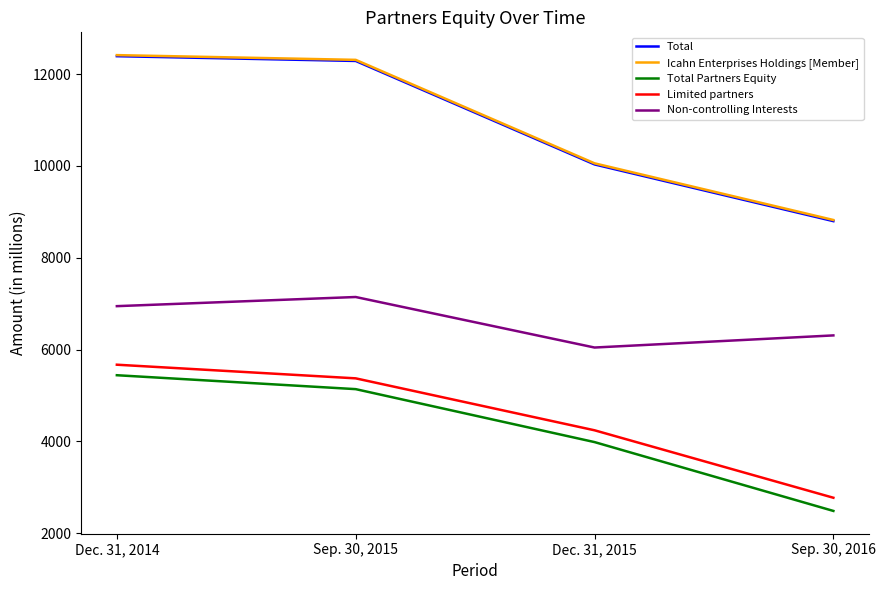

Reading right to left, list all the values displayed in this chart.

Total: Sep. 30, 2016=8798	Dec. 31, 2015=10033	Sep. 30, 2015=12286	Dec. 31, 2014=12390
Icahn Enterprises Holdings [Member]: Sep. 30, 2016=8823	Dec. 31, 2015=10057	Sep. 30, 2015=12310	Dec. 31, 2014=12413
Total Partners Equity: Sep. 30, 2016=2488	Dec. 31, 2015=3987	Sep. 30, 2015=5140	Dec. 31, 2014=5443
Limited partners: Sep. 30, 2016=2775	Dec. 31, 2015=4244	Sep. 30, 2015=5375	Dec. 31, 2014=5672
Non-controlling Interests: Sep. 30, 2016=6310	Dec. 31, 2015=6046	Sep. 30, 2015=7146	Dec. 31, 2014=6947